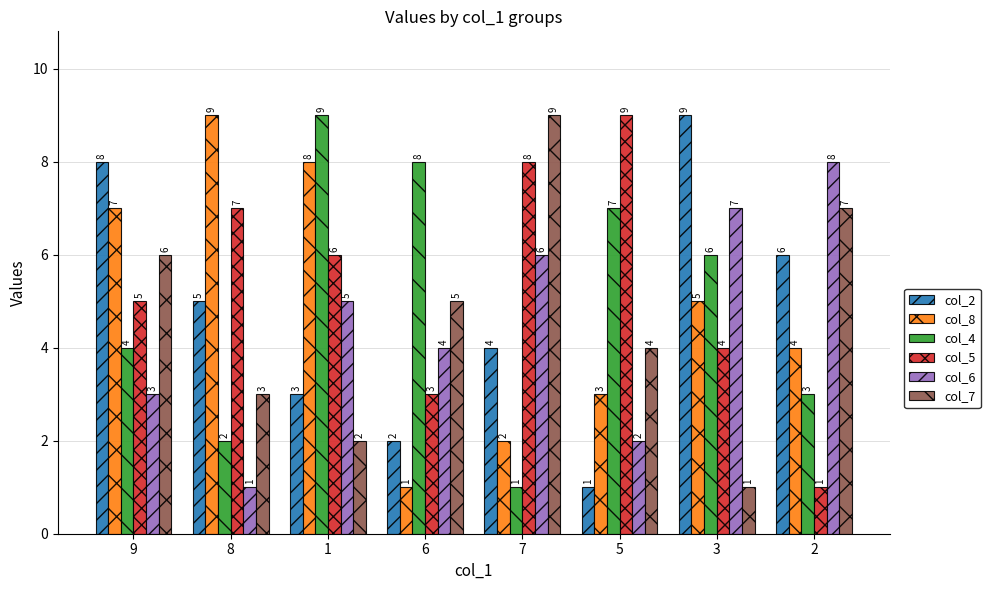

What is the spread (max minus min) of values at 9?

5